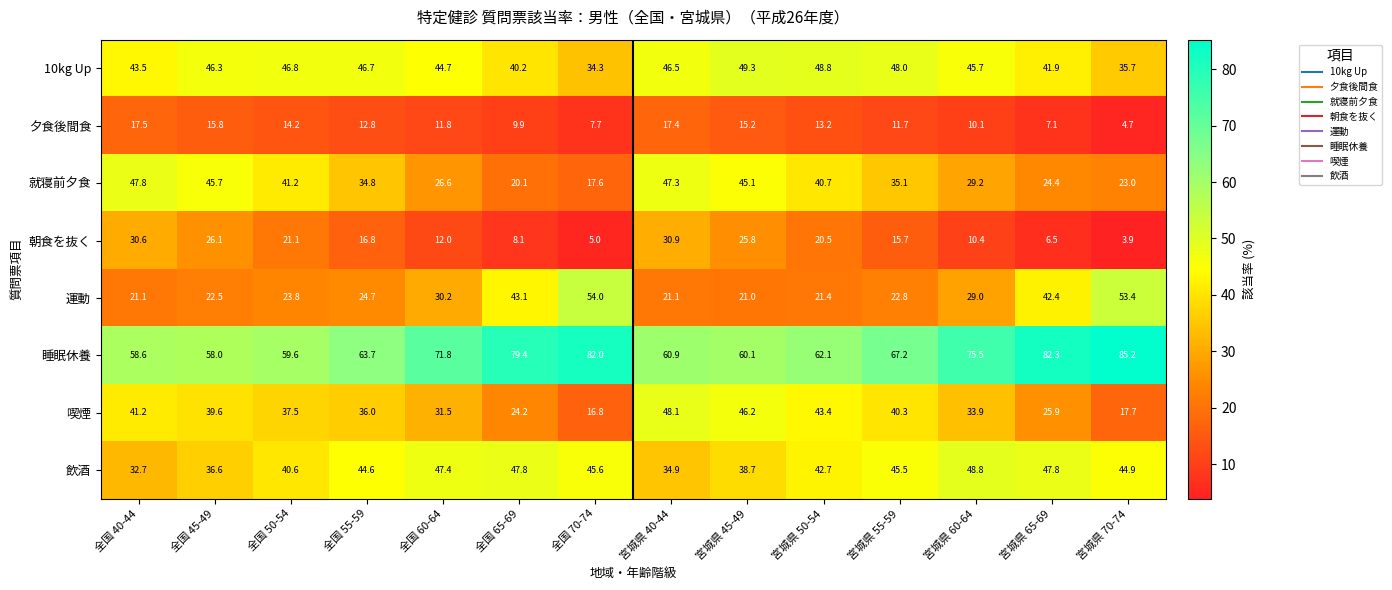

At which label does 運動 first exceed 24?

全国 55-59